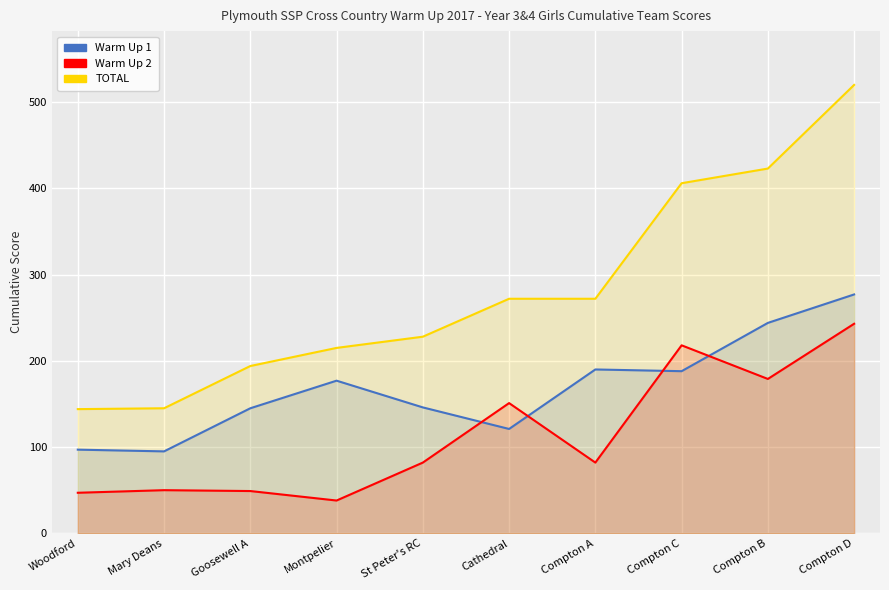

Which category has the lowest value in the TOTAL series?

Woodford